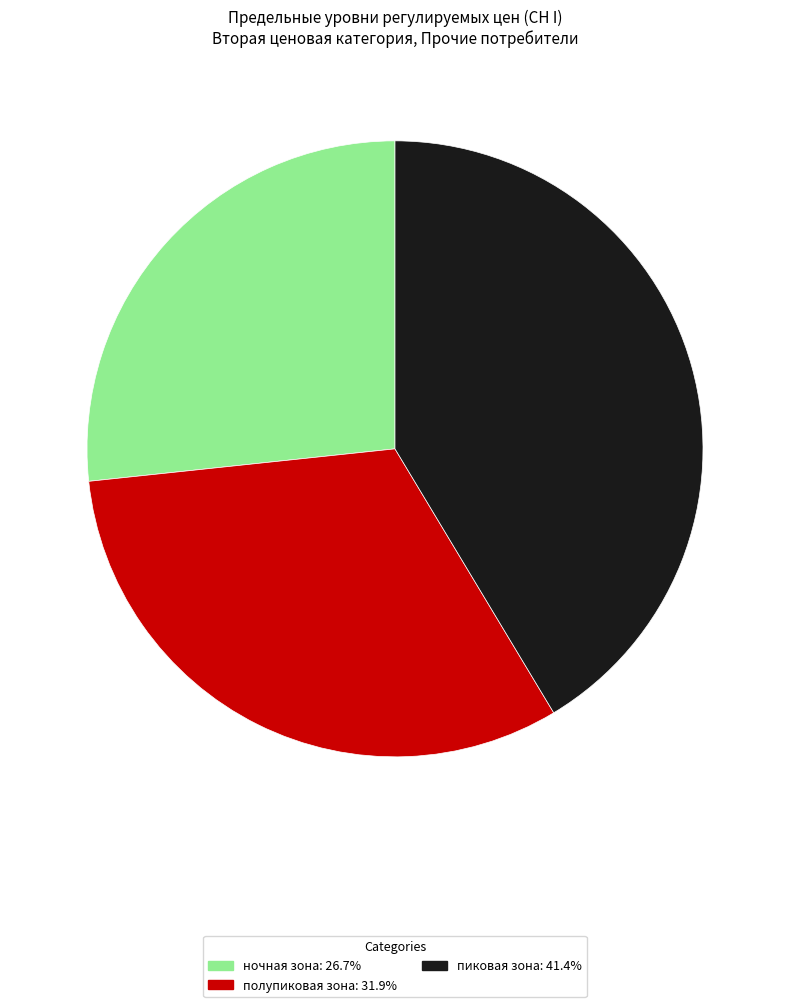

Rank the categories by value from highest to lowest.

пиковая зона, полупиковая зона, ночная зона